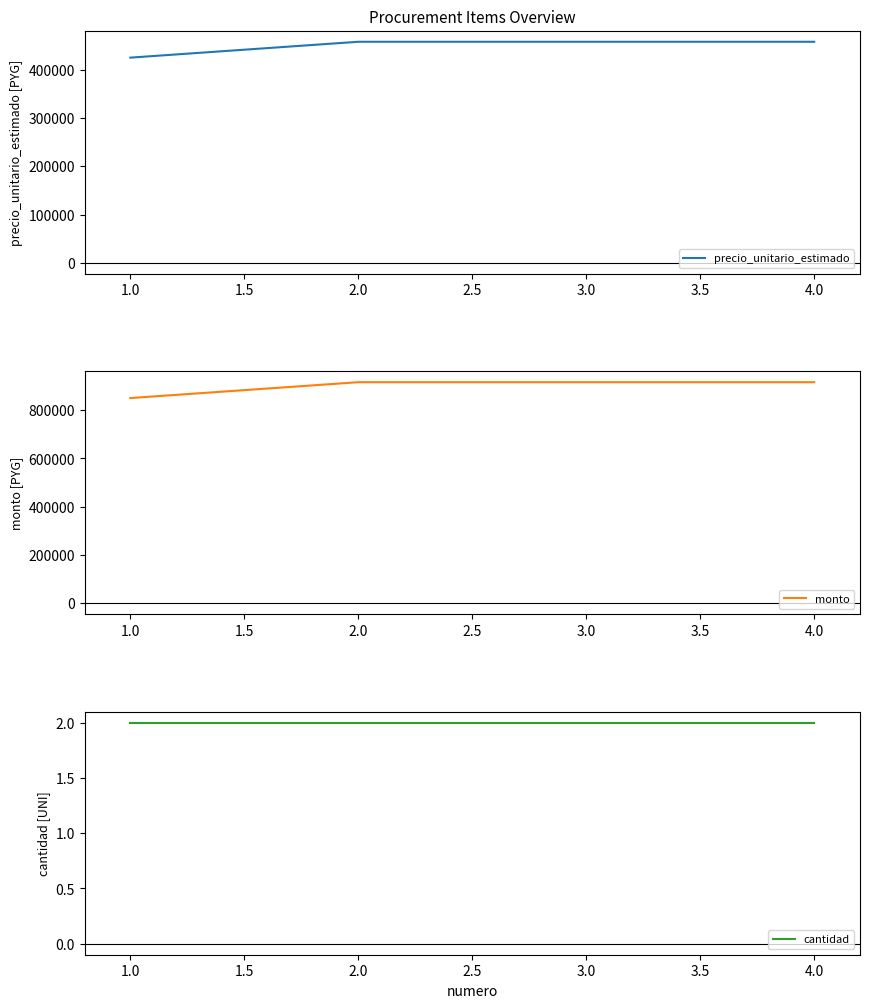

Does the chart have visible grid lines?

No